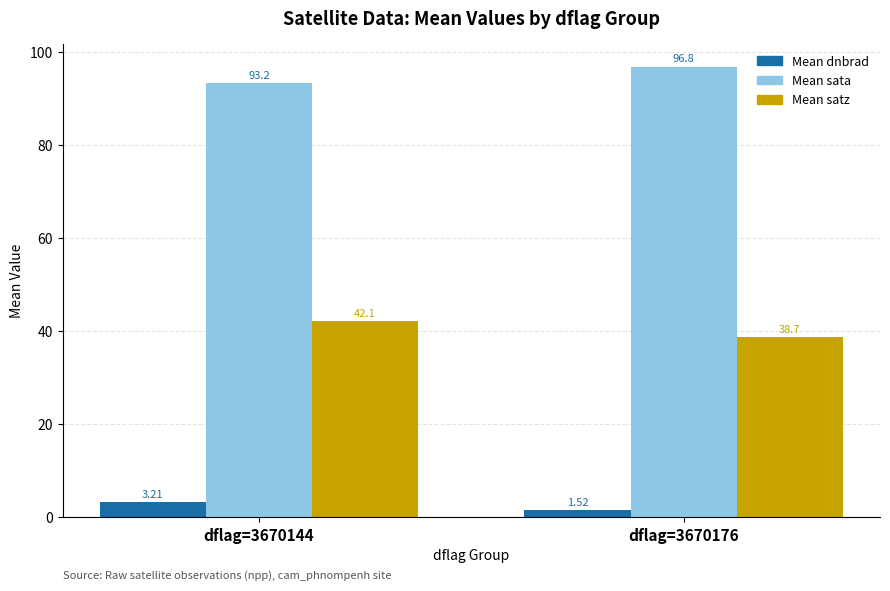

What is the difference between the maximum and minimum values in the Mean satz series?

3.4